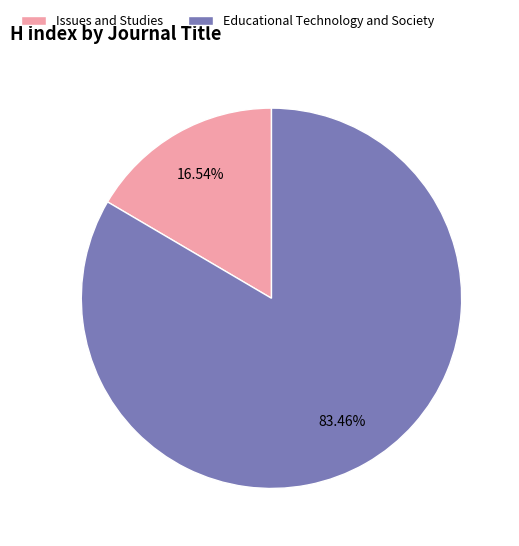

The Issues and Studies slice represents 4% of the pie. True or false?

False